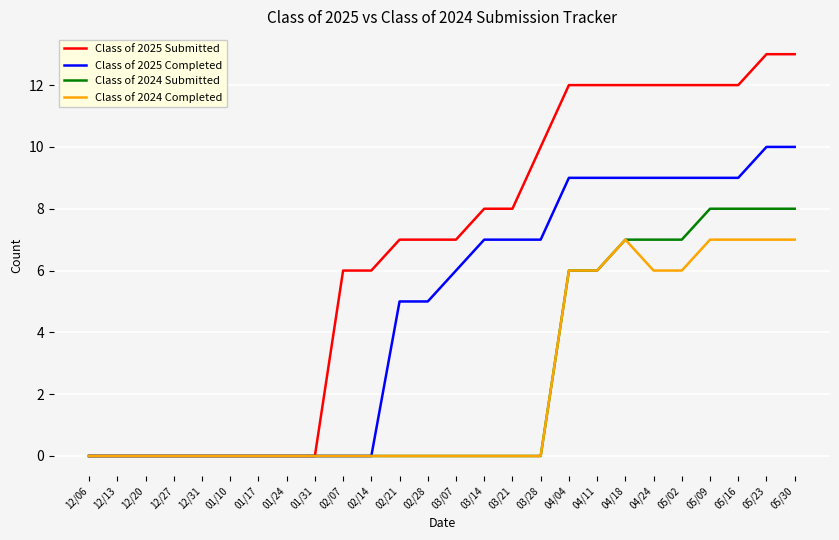

What is the sum of the Class of 2024 Completed values at 04/24 and 01/31?

6